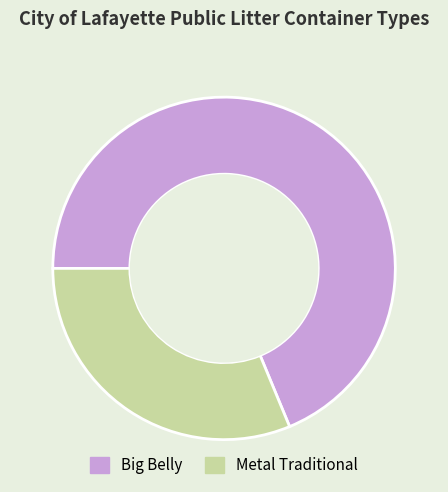

What is the ratio of the value at Big Belly to the value at Metal Traditional?

2.2